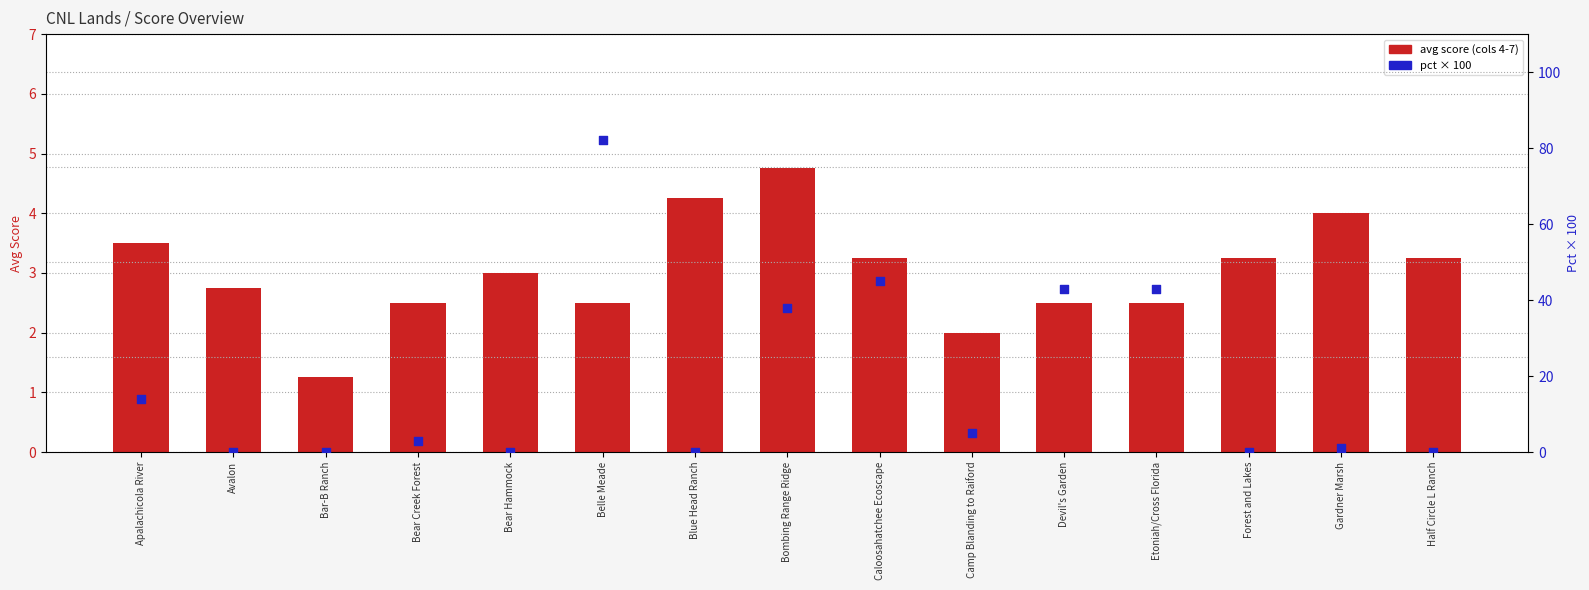

What are all the series names shown in the legend?

avg score (cols 4-7), pct (×100)